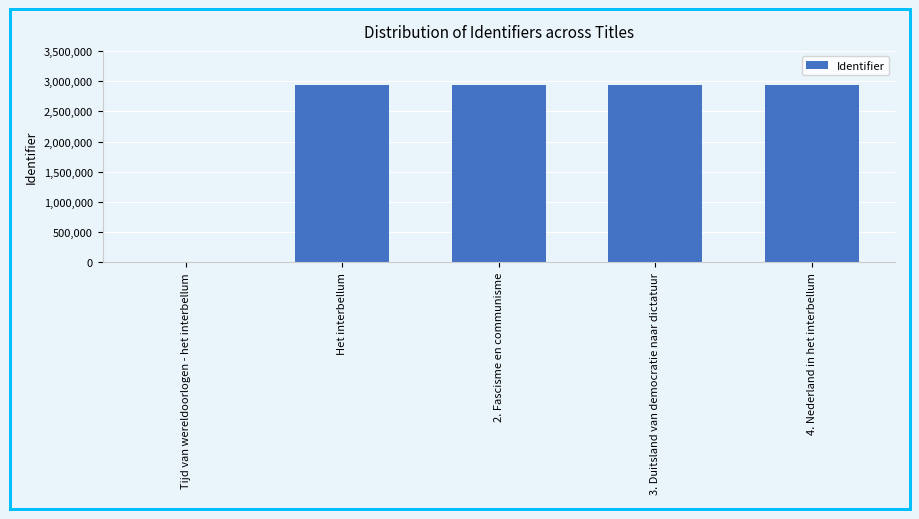

At which label is the value closest to 1467769?

Het interbellum